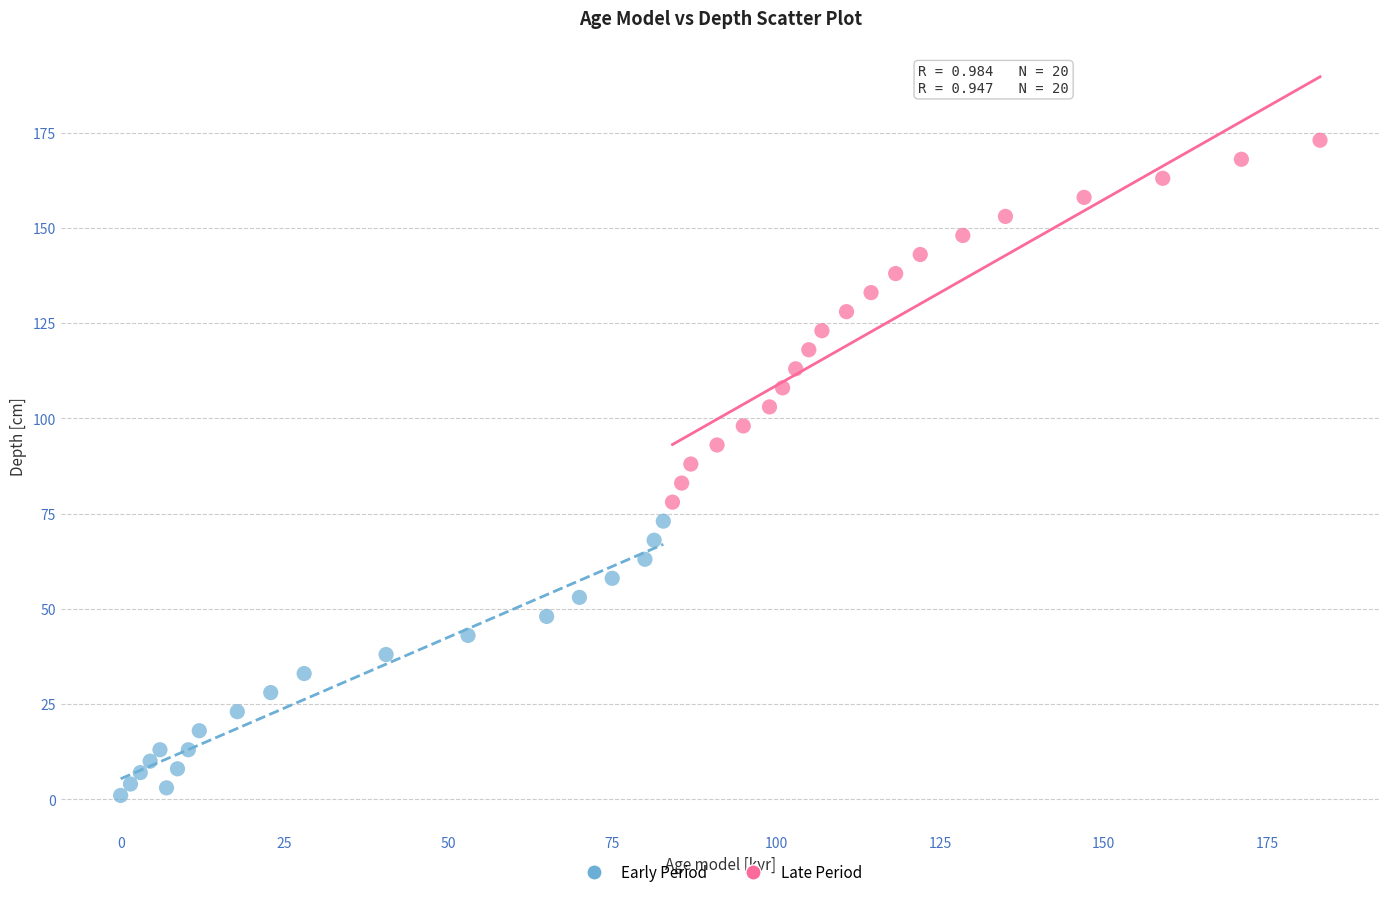

Which series has the largest Y range (max minus min)?

Late Period